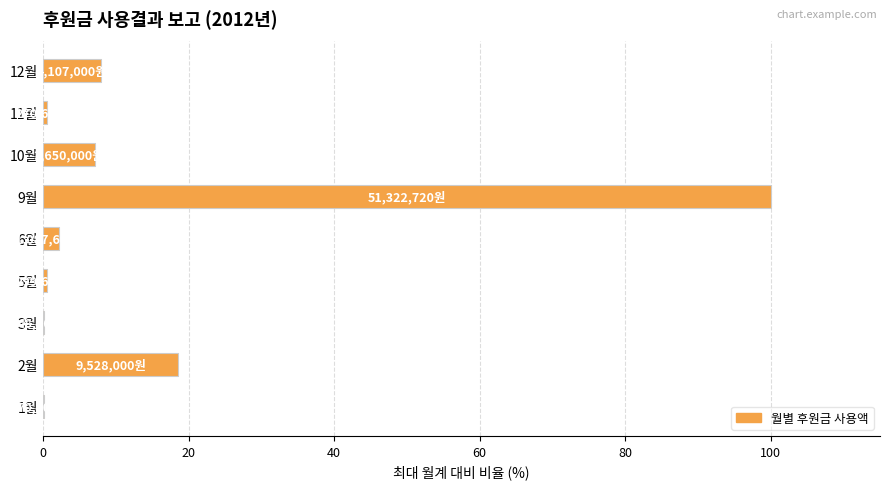

What is the maximum value shown in the chart?

100.0